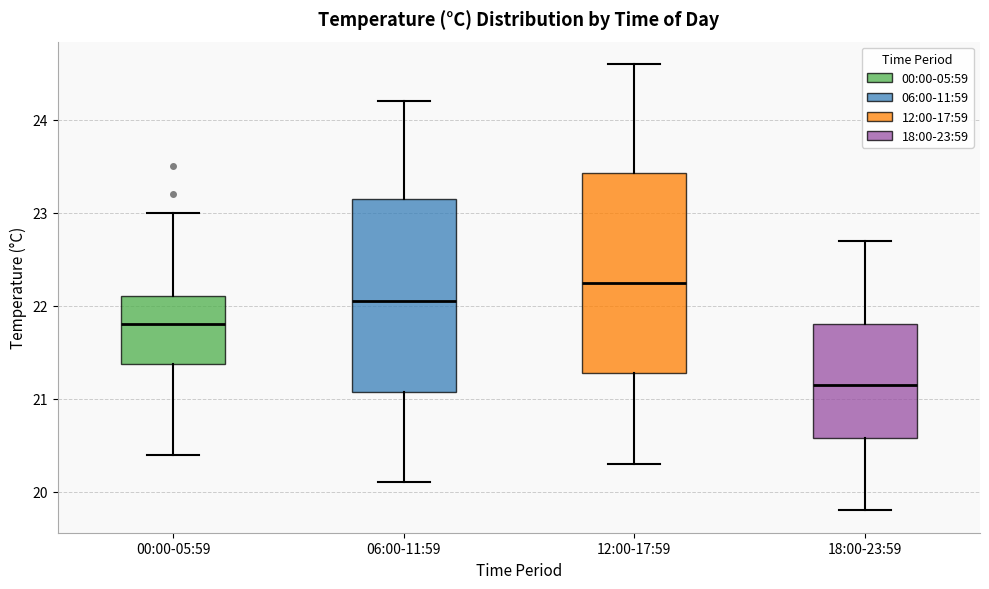

Reading left to right, read every box against the y-axis: the position of its median line, the range the box covers, and the ends of its whiskers. The values are not printed on the chart, so give them approximately, as read against the axis.

00:00-05:59: median 21.8, box 21.4 to 22.1, whiskers 20.4 to 23.0
06:00-11:59: median 22.1, box 21.1 to 23.2, whiskers 20.1 to 24.2
12:00-17:59: median 22.3, box 21.3 to 23.4, whiskers 20.3 to 24.6
18:00-23:59: median 21.2, box 20.6 to 21.8, whiskers 19.8 to 22.7